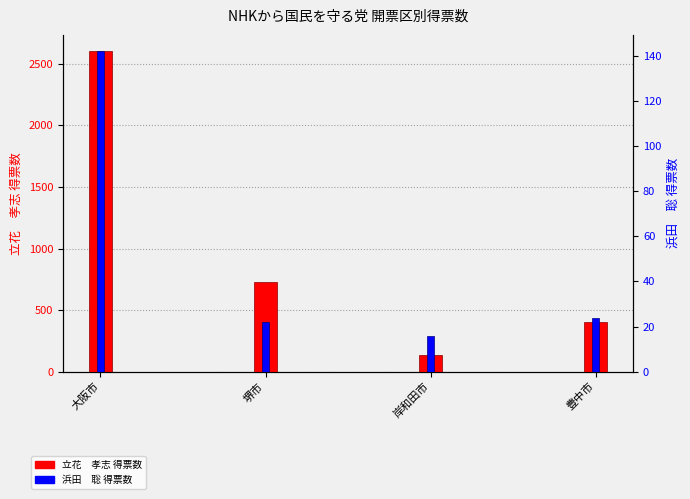

Reading right to left, what are all the values shown in this chart?

立花　孝志: 豊中市=405.0	岸和田市=136.0	堺市=731.4	大阪市=2604.6
浜田　聡: 豊中市=24.0	岸和田市=16.0	堺市=22.0	大阪市=142.0